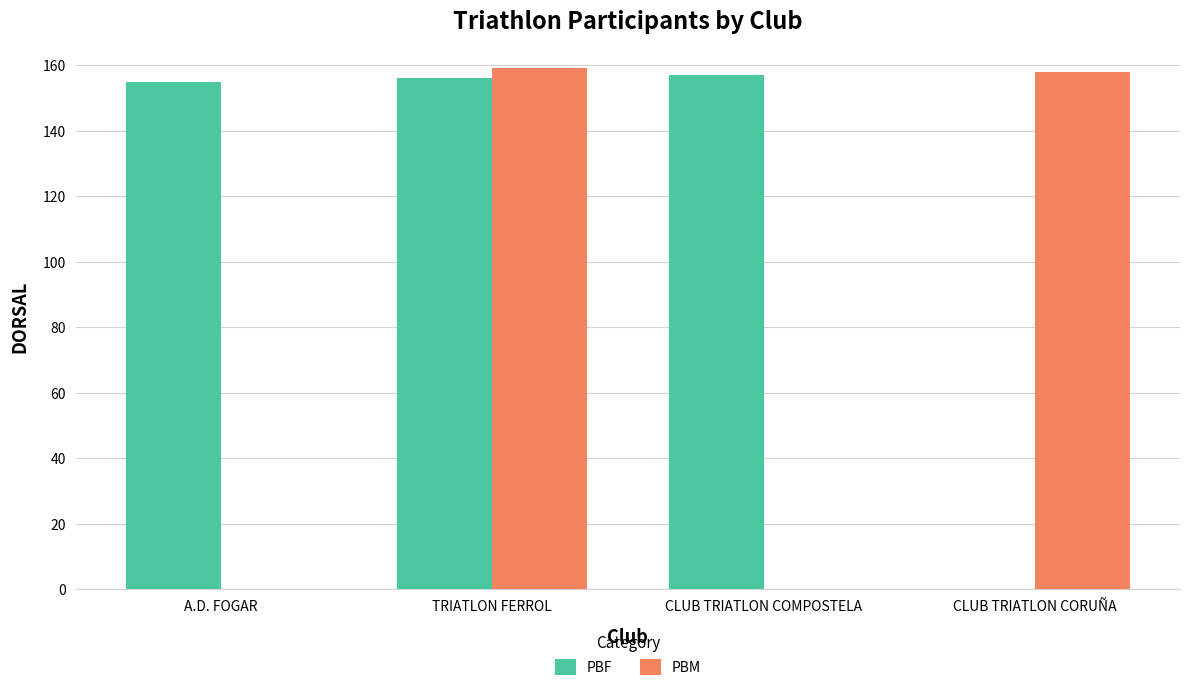

What is the approximate value of PBF at CLUB TRIATLON COMPOSTELA?

157